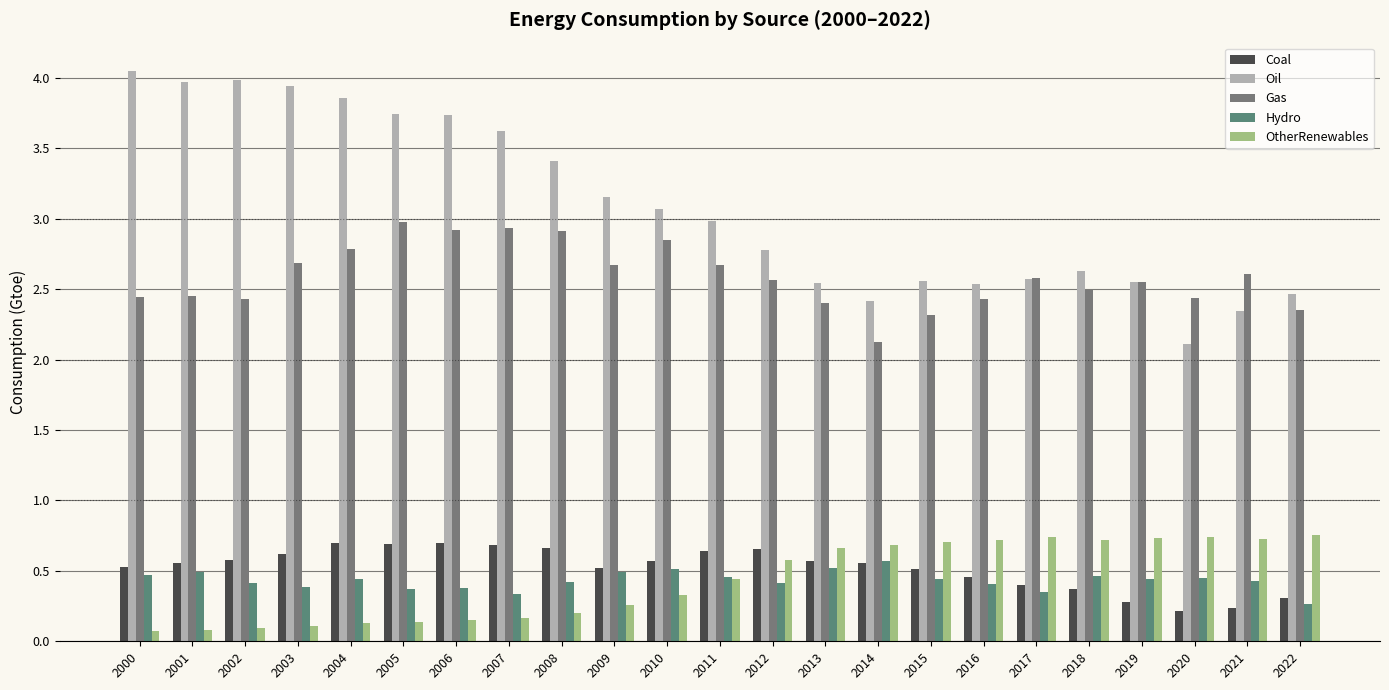

What is the approximate value of Coal at 2008?

0.7